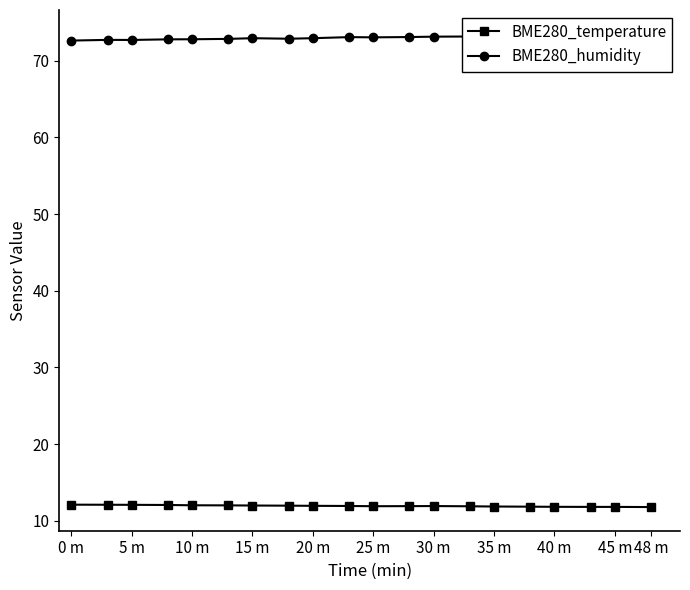

Is it true that BME280_temperature equals 6.7 at 40 m?

False